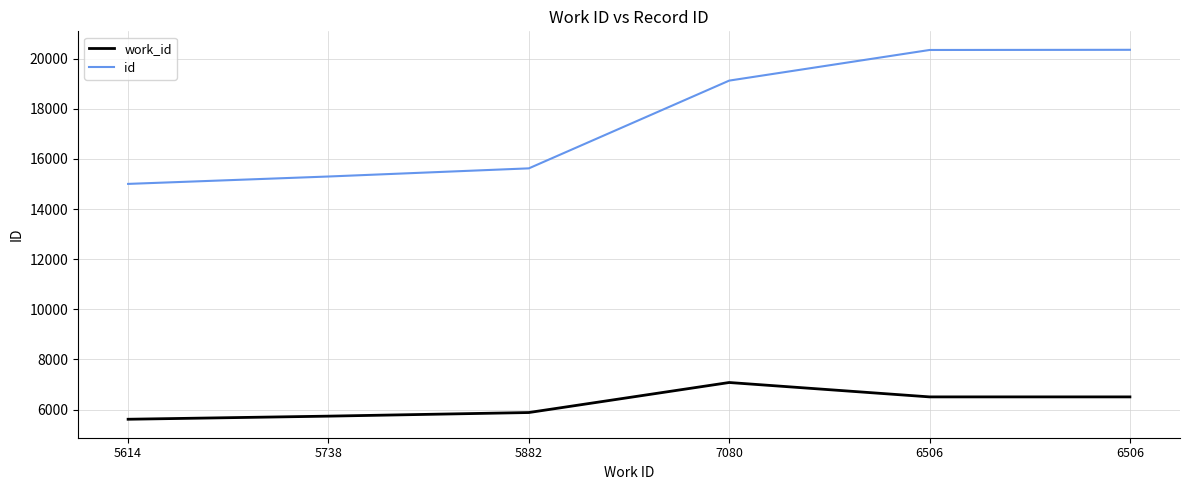

Where is id nearest to the value 17679?

7080